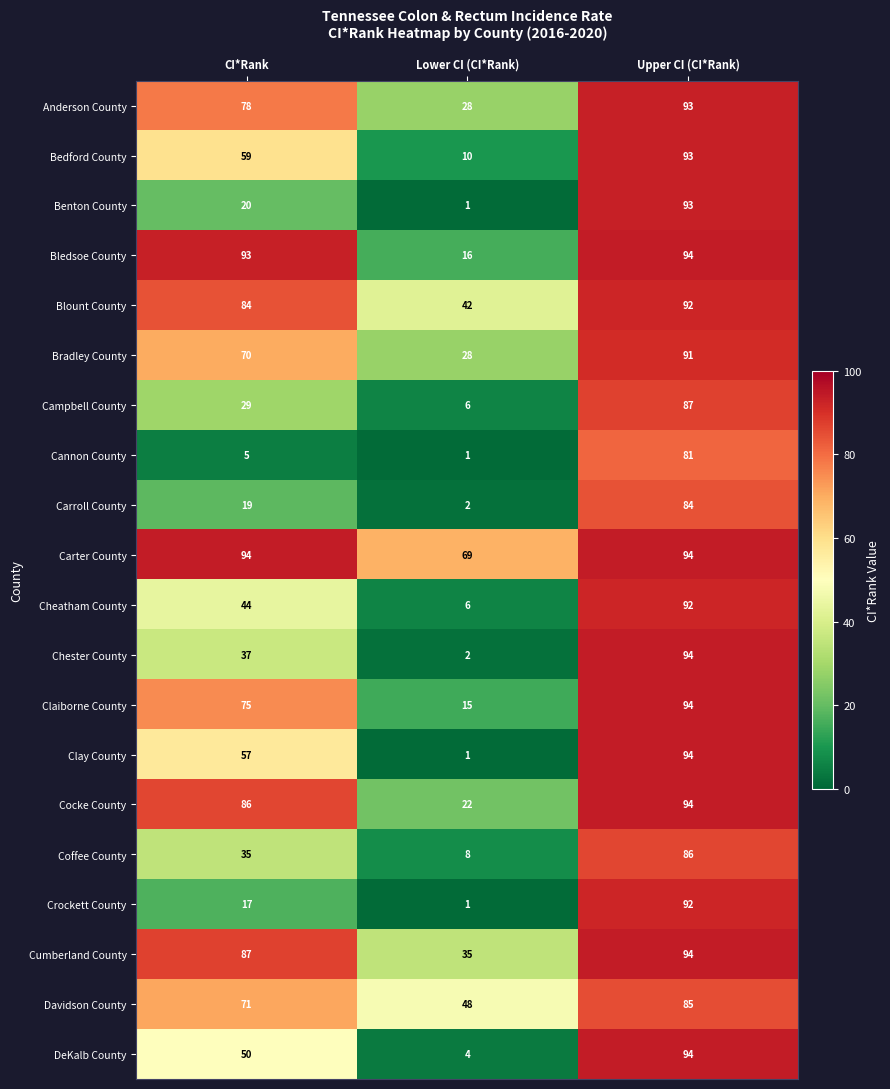

The Cocke County series shows 35 at CI*Rank. True or false?

False